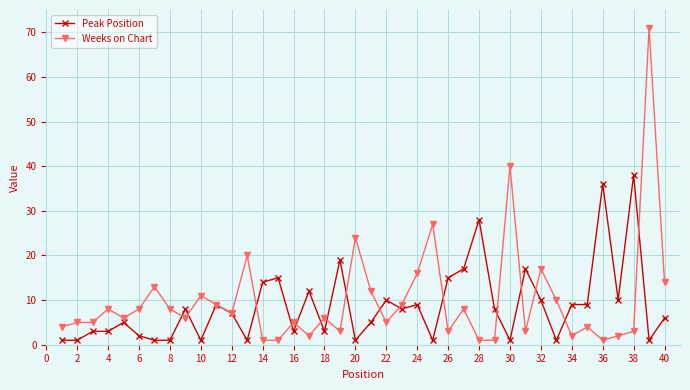

True or false: Peak Position has more than 2 points higher than both neighbors.

True